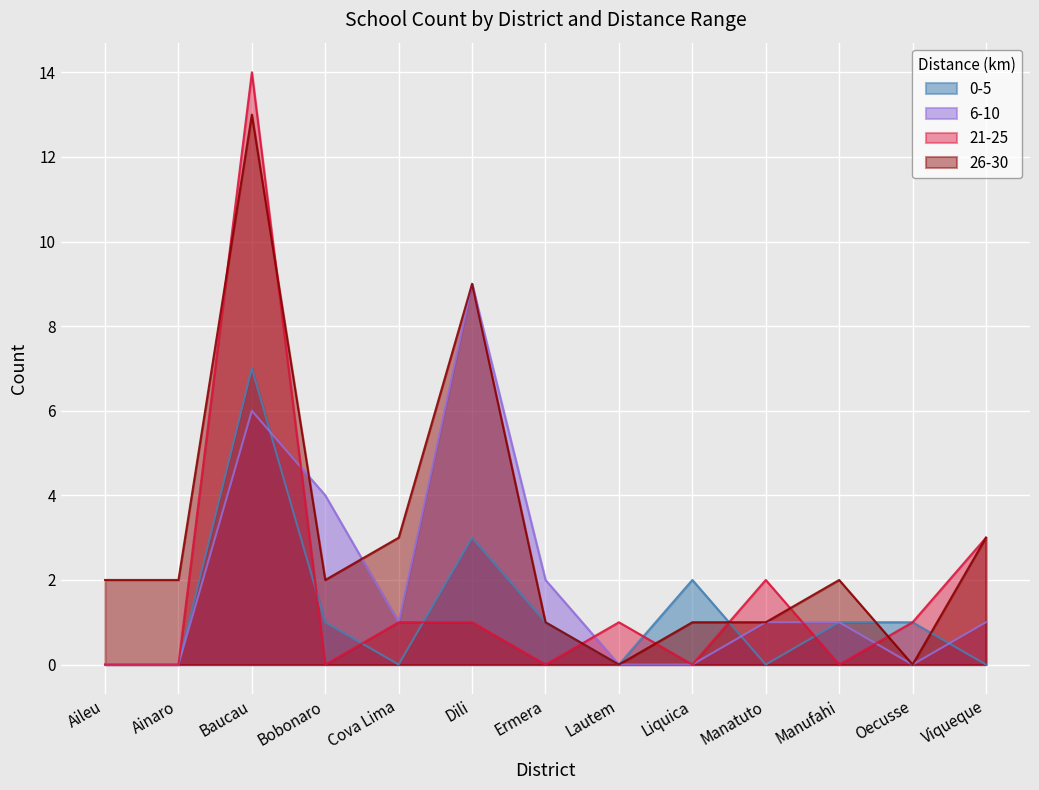

Reading right to left, list all the values displayed in this chart.

0-5: 0	1	1	0	2	0	1	3	0	1	7	0	0
6-10: 1	0	1	1	0	0	2	9	1	4	6	0	0
21-25: 3	1	0	2	0	1	0	1	1	0	14	0	0
26-30: 3	0	2	1	1	0	1	9	3	2	13	2	2